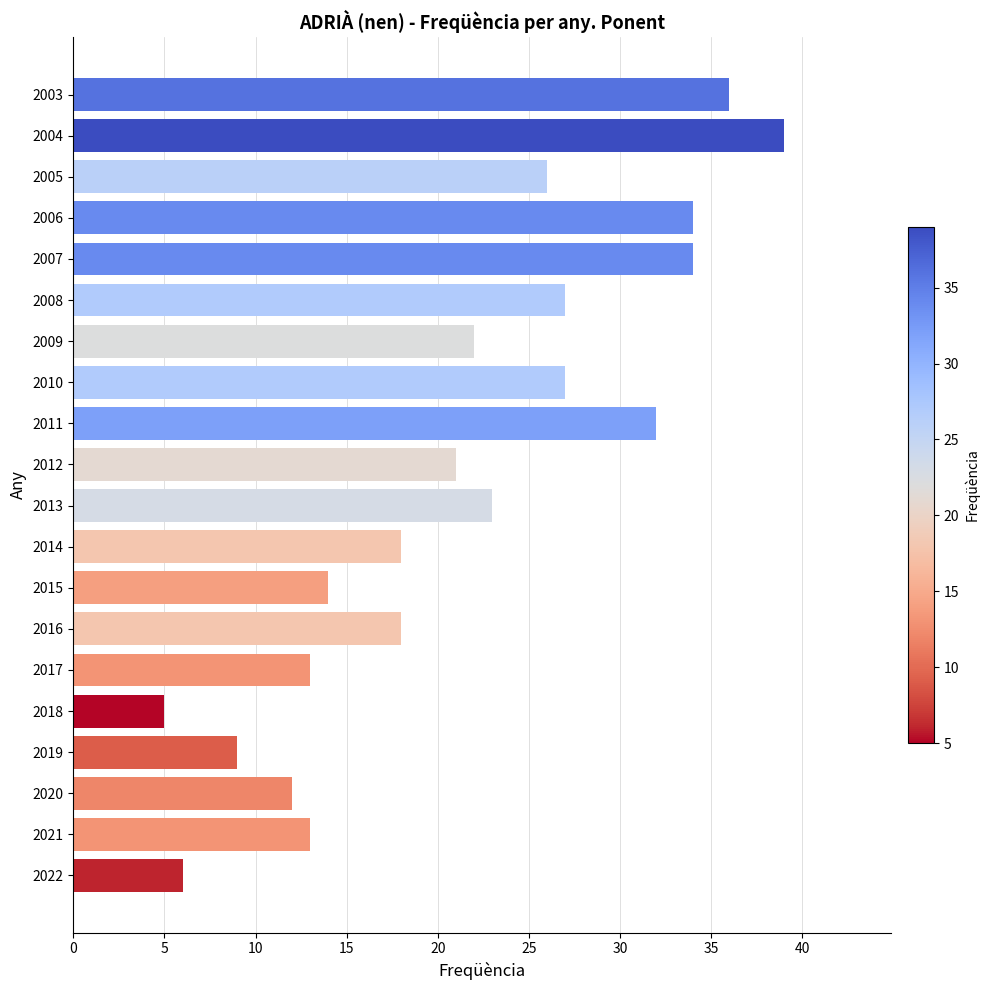

Does the chart contain any negative values?

No